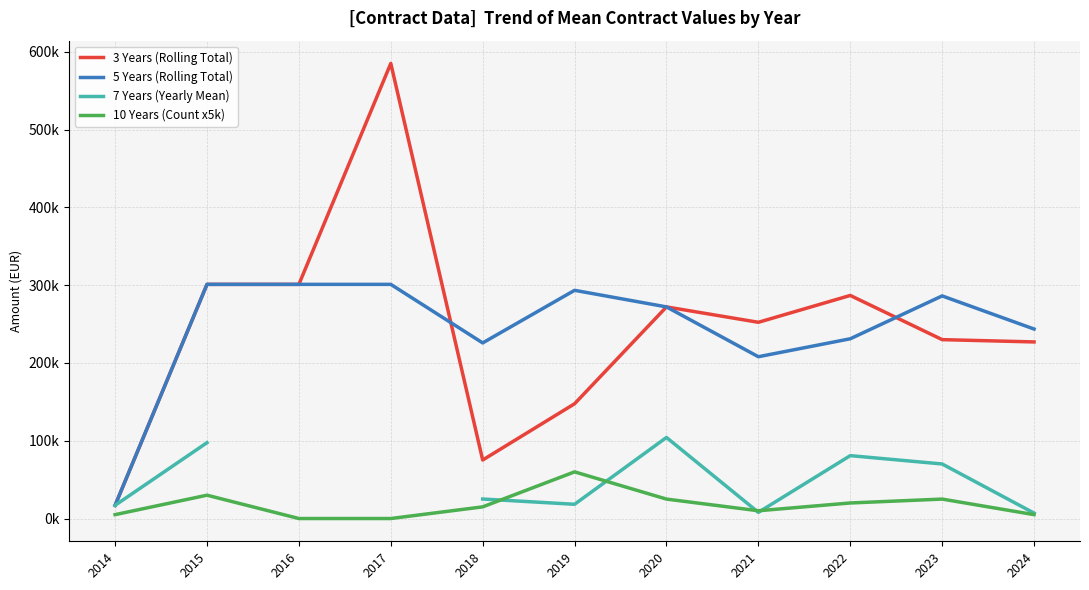

Where is the first local minimum for 7 Years (Yearly Mean)?

2019